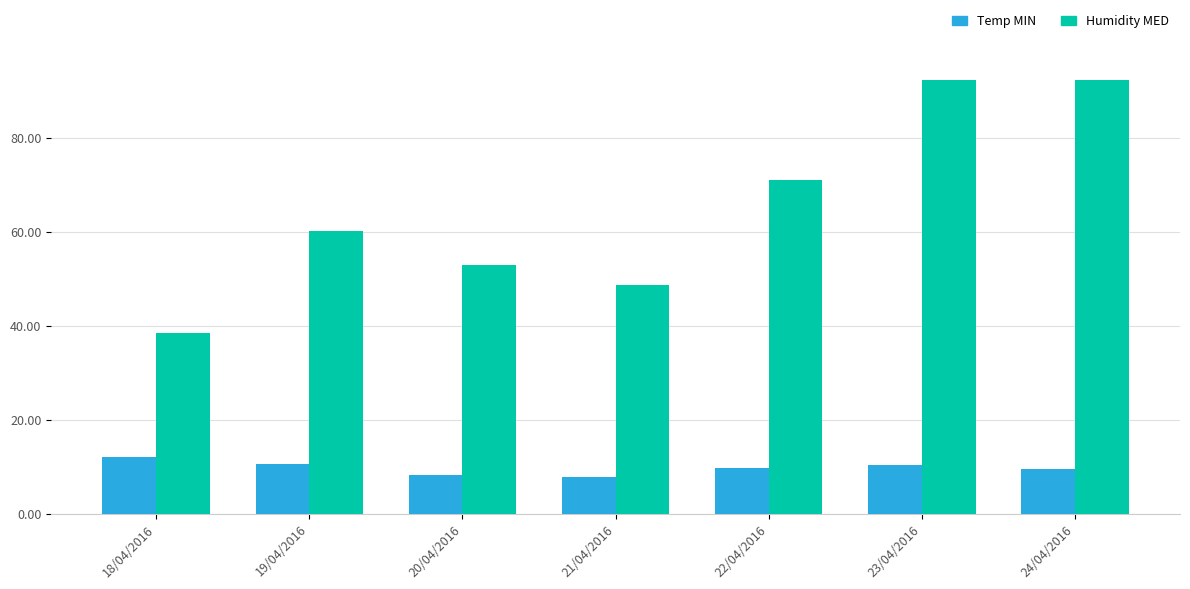

What is the smallest value displayed?

7.8